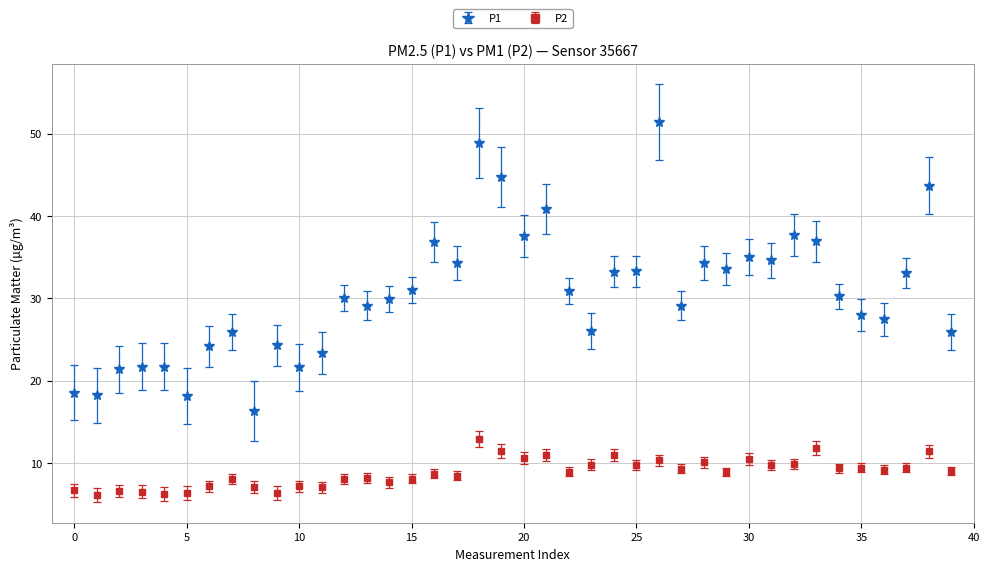

Which series has the largest total across all categories?

P1